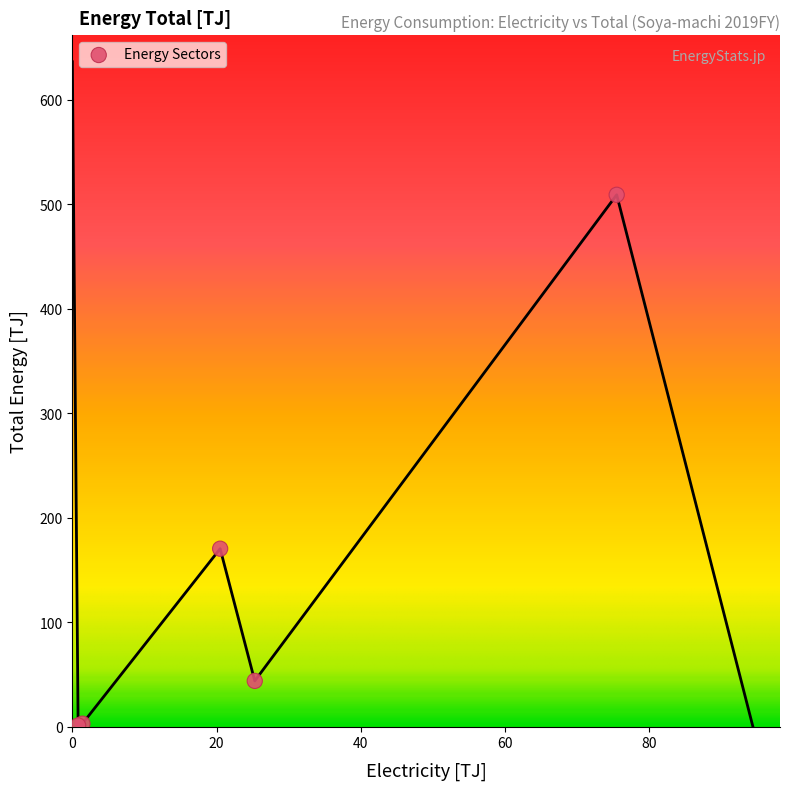

What Y value in the scatter plot is closest to 255?

170.5